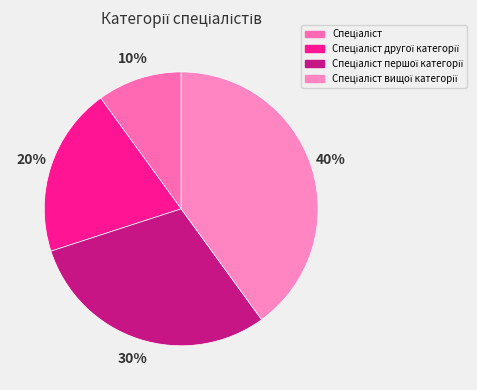

How many segments does this pie chart have?

4